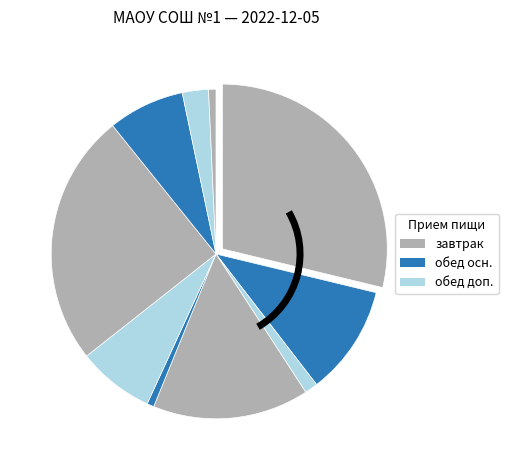

How many slices are in this pie chart?

10